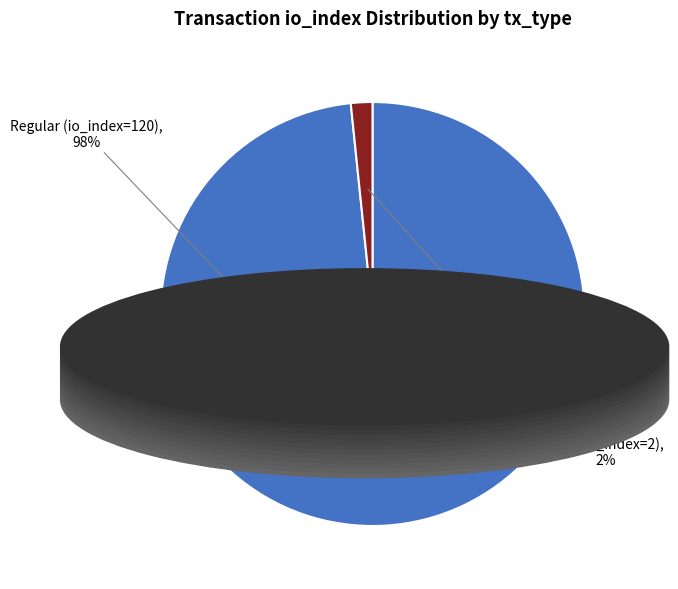

To the nearest percent, what is the average slice percentage?

50%